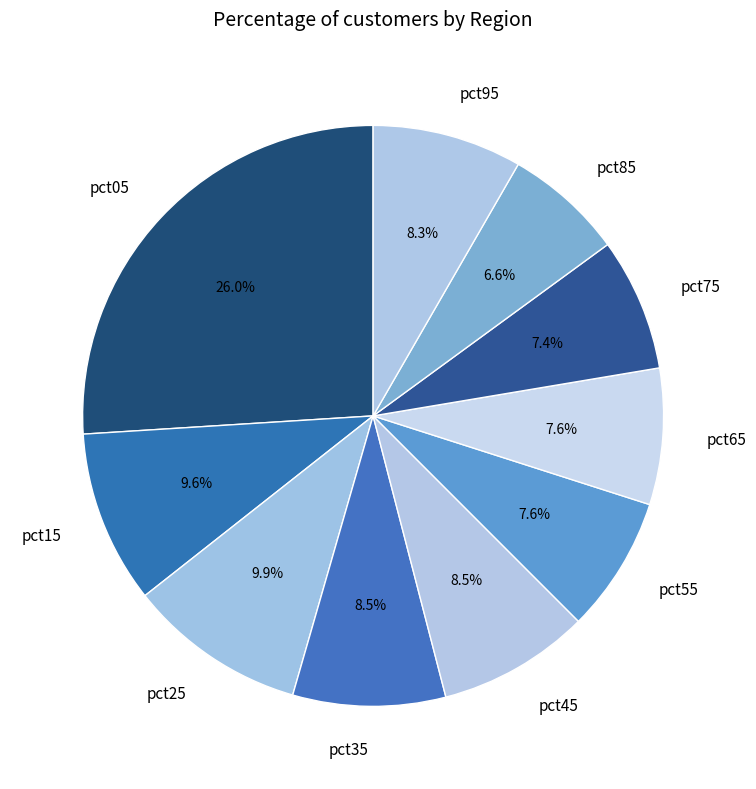

What percentage is the pct55 slice, to the nearest percent?

8%